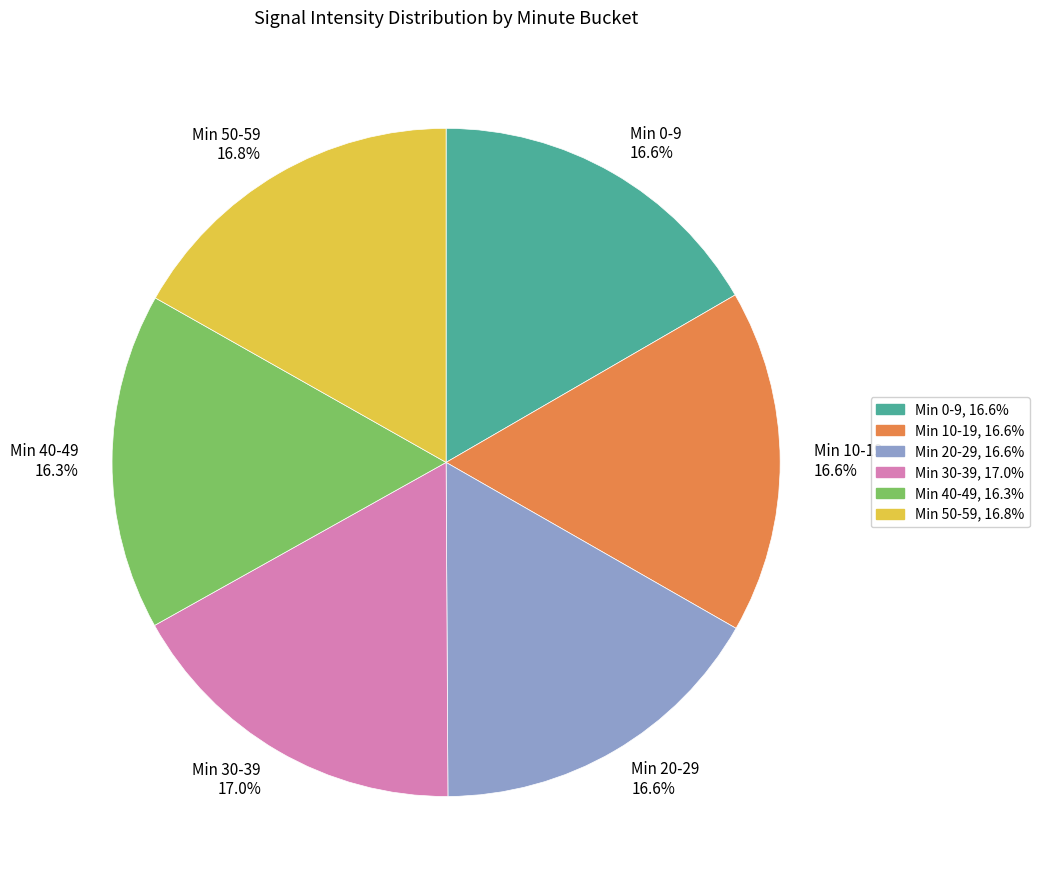

Does any single category account for the majority?

No